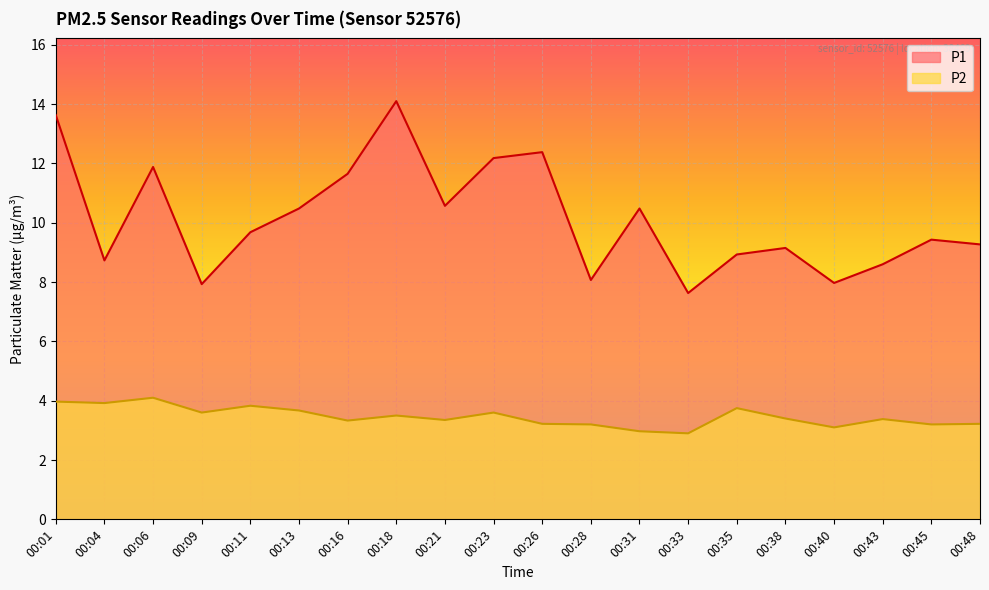

Rank the series by their maximum value, from highest to lowest.

P1, P2